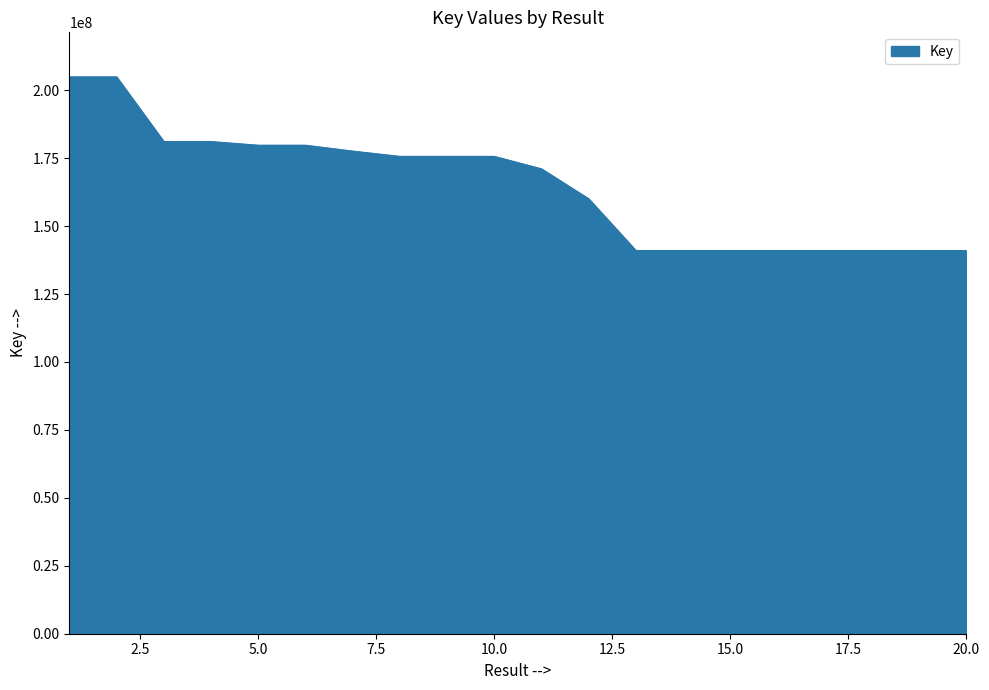

What is the maximum value shown in the chart?

204928804